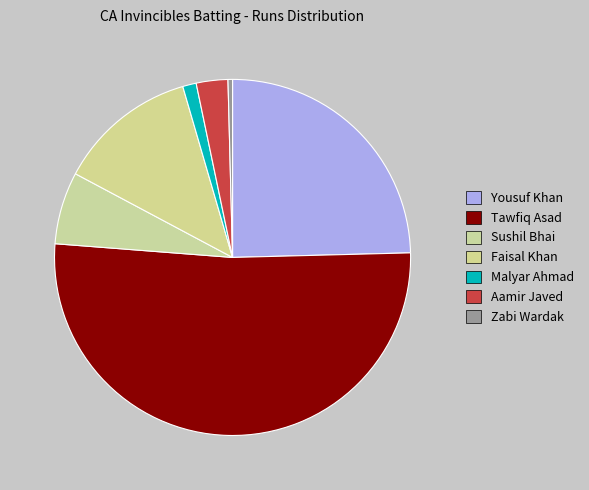

Approximately how many times larger is the value at Aamir Javed compared to Yousuf Khan?

0.1